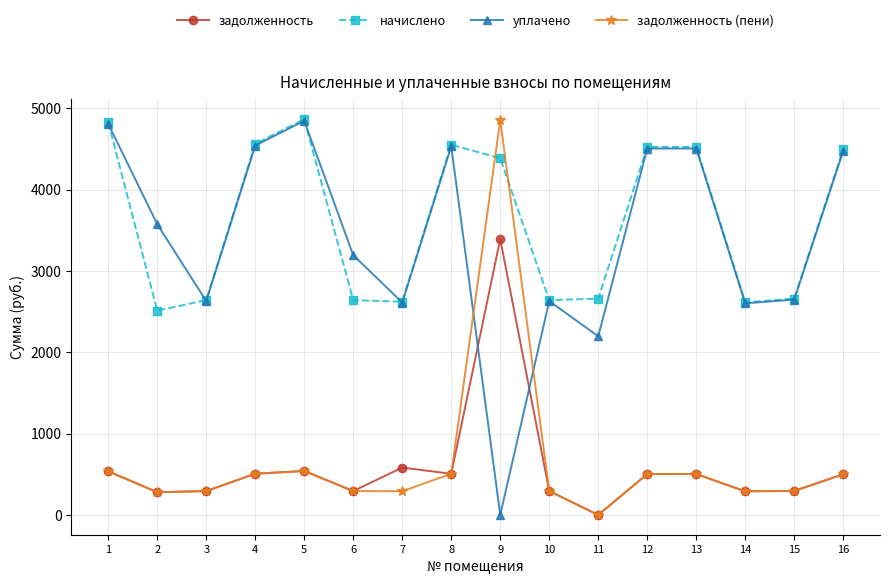

Is the value of уплачено at 9 greater than the value of задолженность at 3?

No